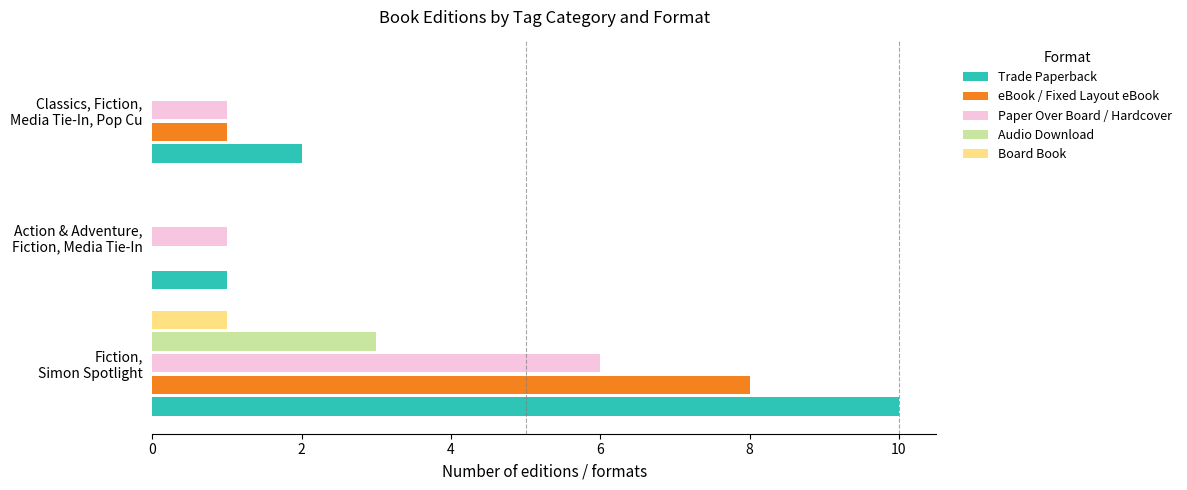

What is the greatest value displayed?

10